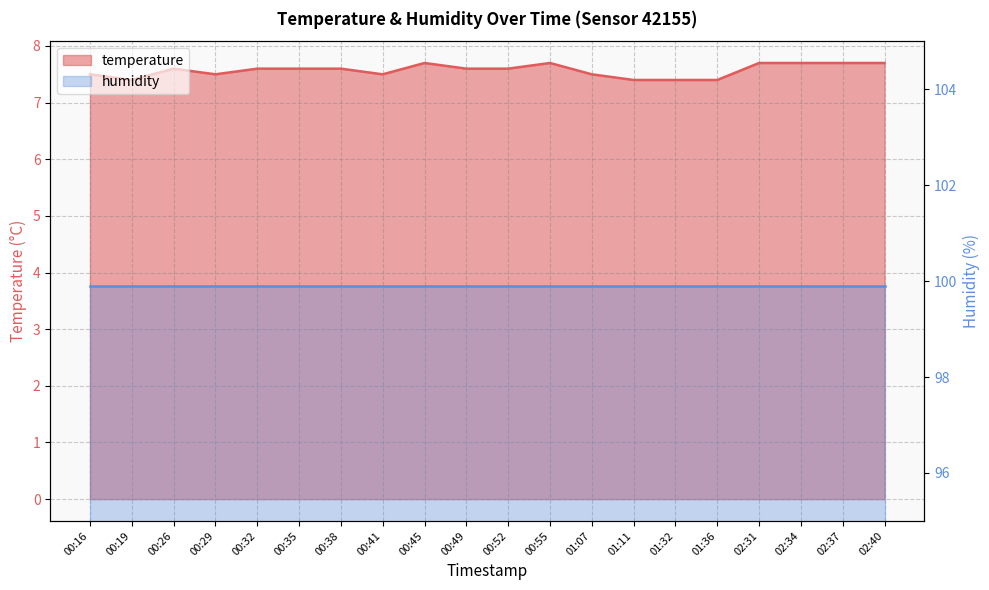

The chart shows a value of 3.7 at 00:19. True or false?

False